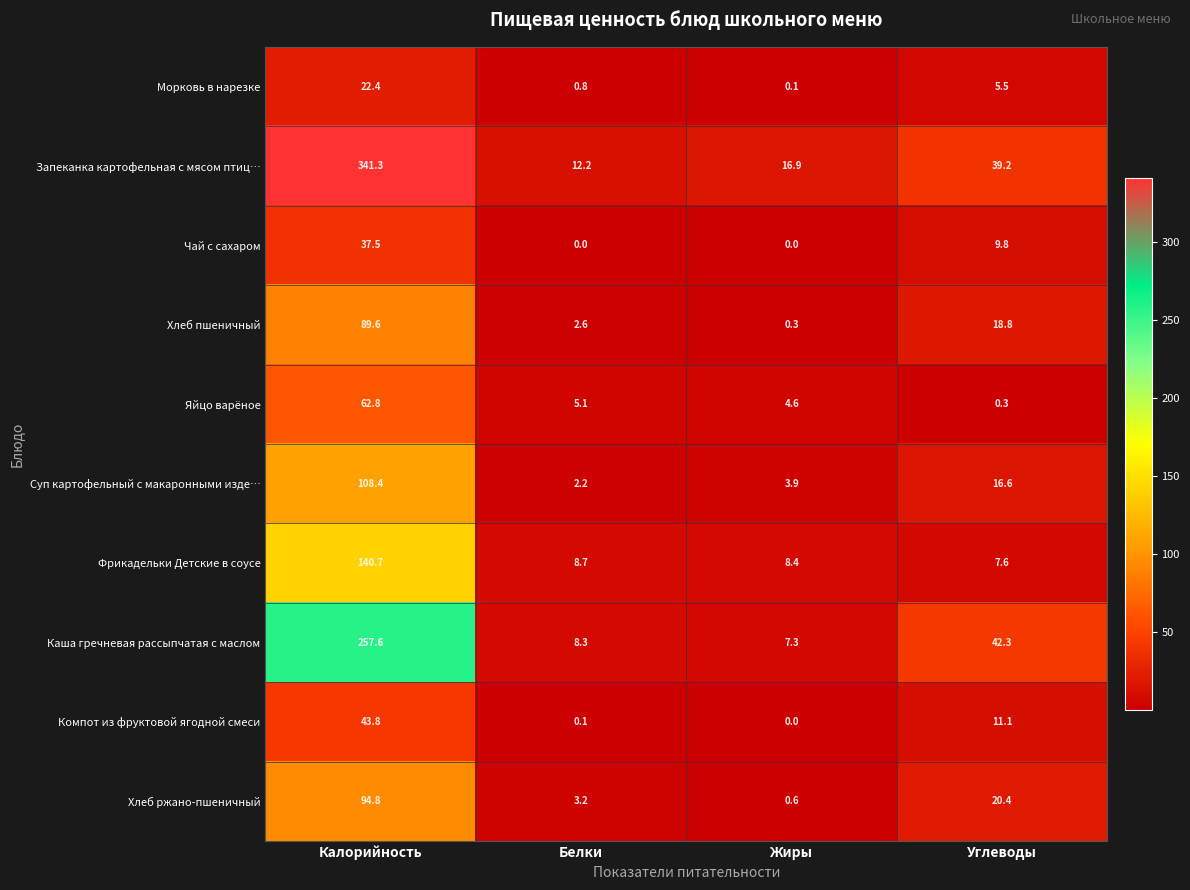

The Фрикадельки Детские в соусе series shows 7.6 at Углеводы. True or false?

True